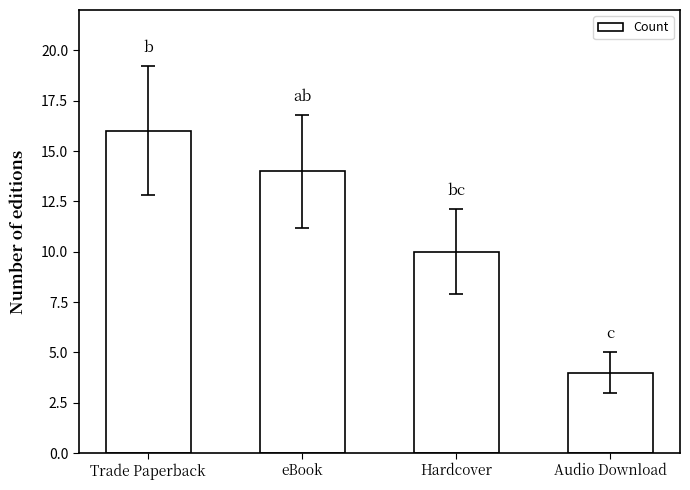

What is the difference between the maximum and minimum values?

12